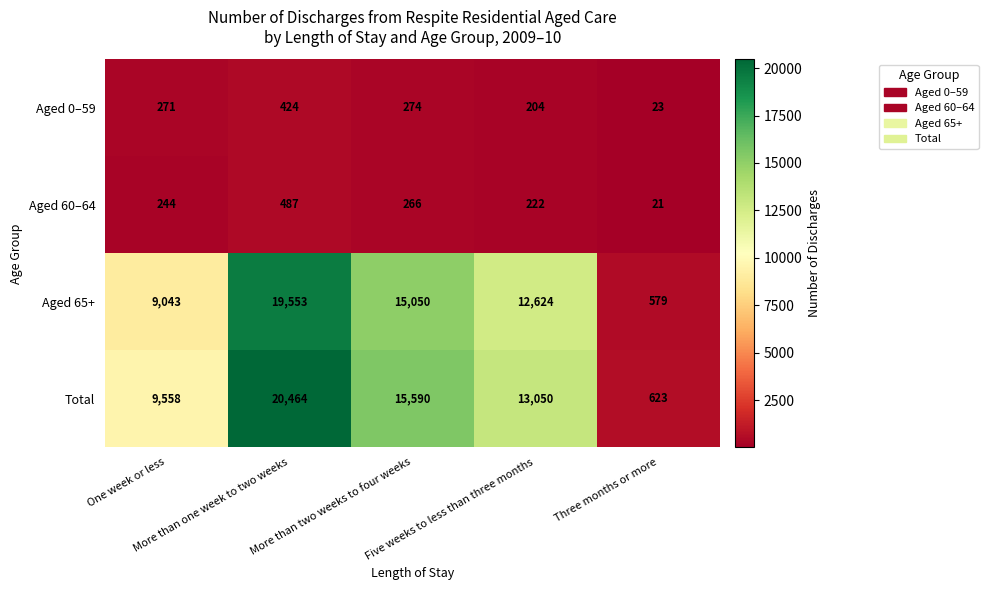

Which series has the largest total across all categories?

Total